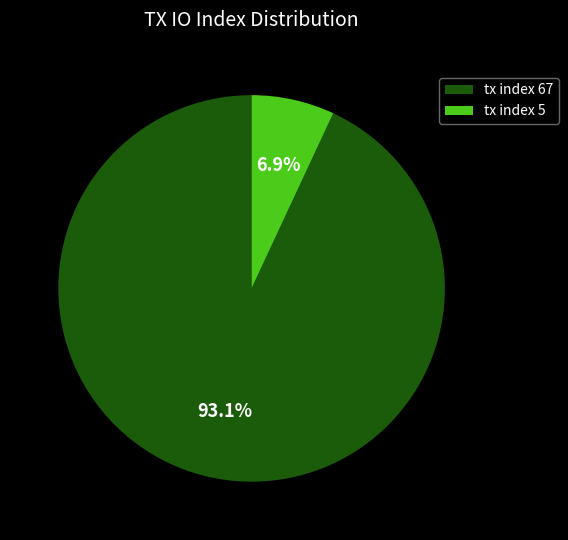

To the nearest percent, what portion does tx index 5 represent?

7%